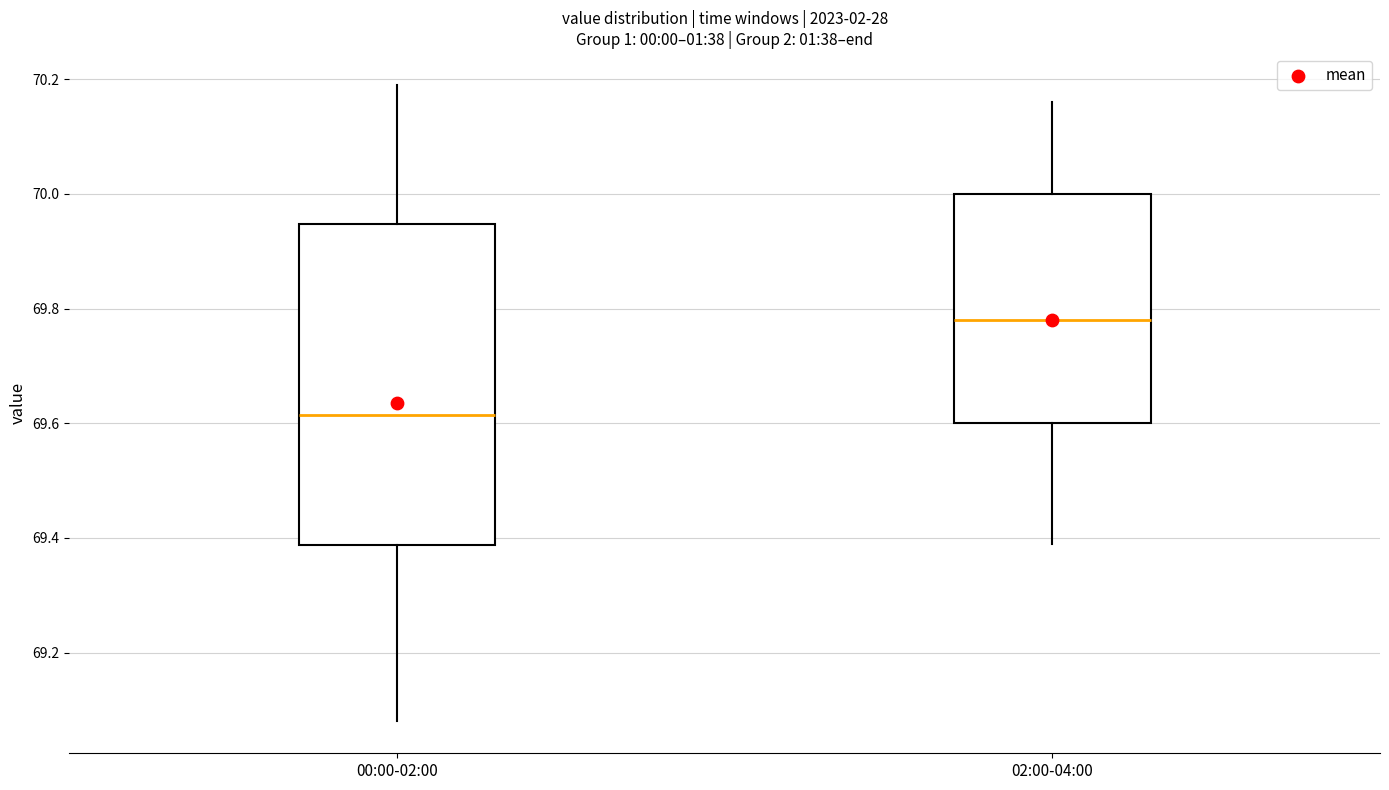

Reading left to right, transcribe this box plot: for each box, give where its median line is, the range the box spans, and where its two whiskers end, as read against the y-axis. The values are not printed on the chart, so give them approximately, as read against the axis.

00:00-02:00: median 69.62, box 69.38 to 69.94, whiskers 69.08 to 70.20
02:00-04:00: median 69.78, box 69.60 to 70.00, whiskers 69.40 to 70.16